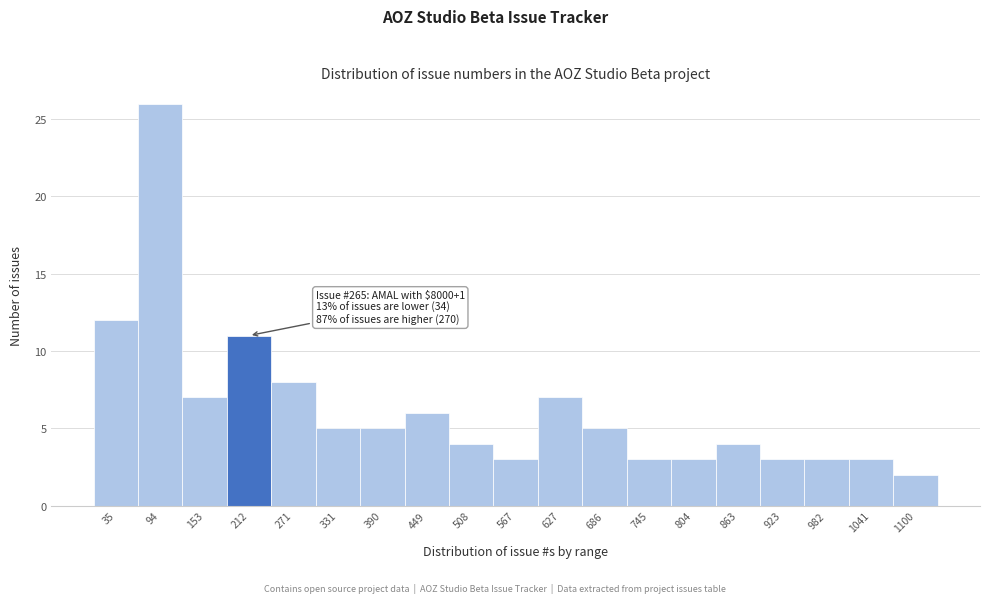

Reading left to right, extract all data points from this chart.

35=12	94=26	153=7	212=11	271=8	331=5	390=5	449=6	508=4	567=3	627=7	686=5	745=3	804=3	863=4	923=3	982=3	1041=3	1100=2